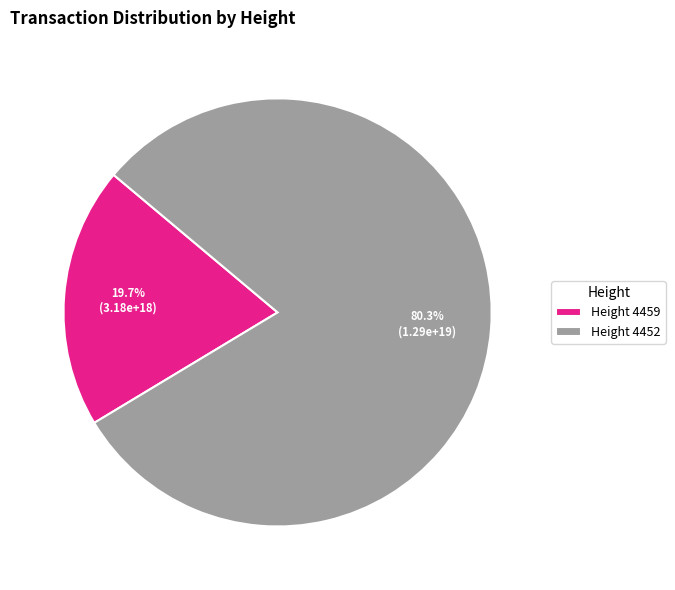

Count the number of slices in the pie.

2